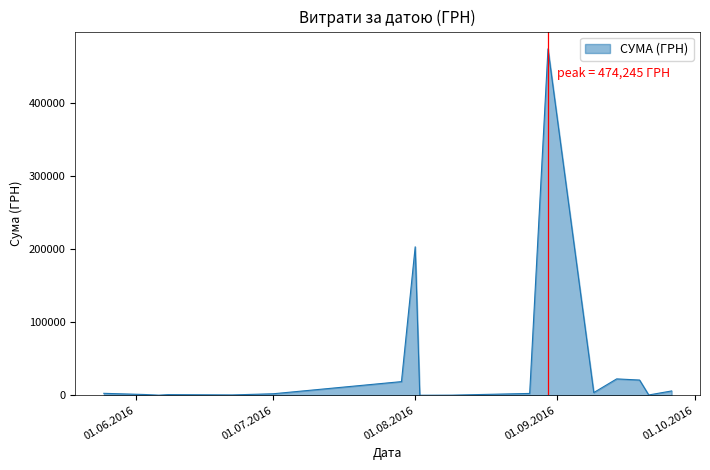

What is the difference between the maximum and minimum values?

474231.7